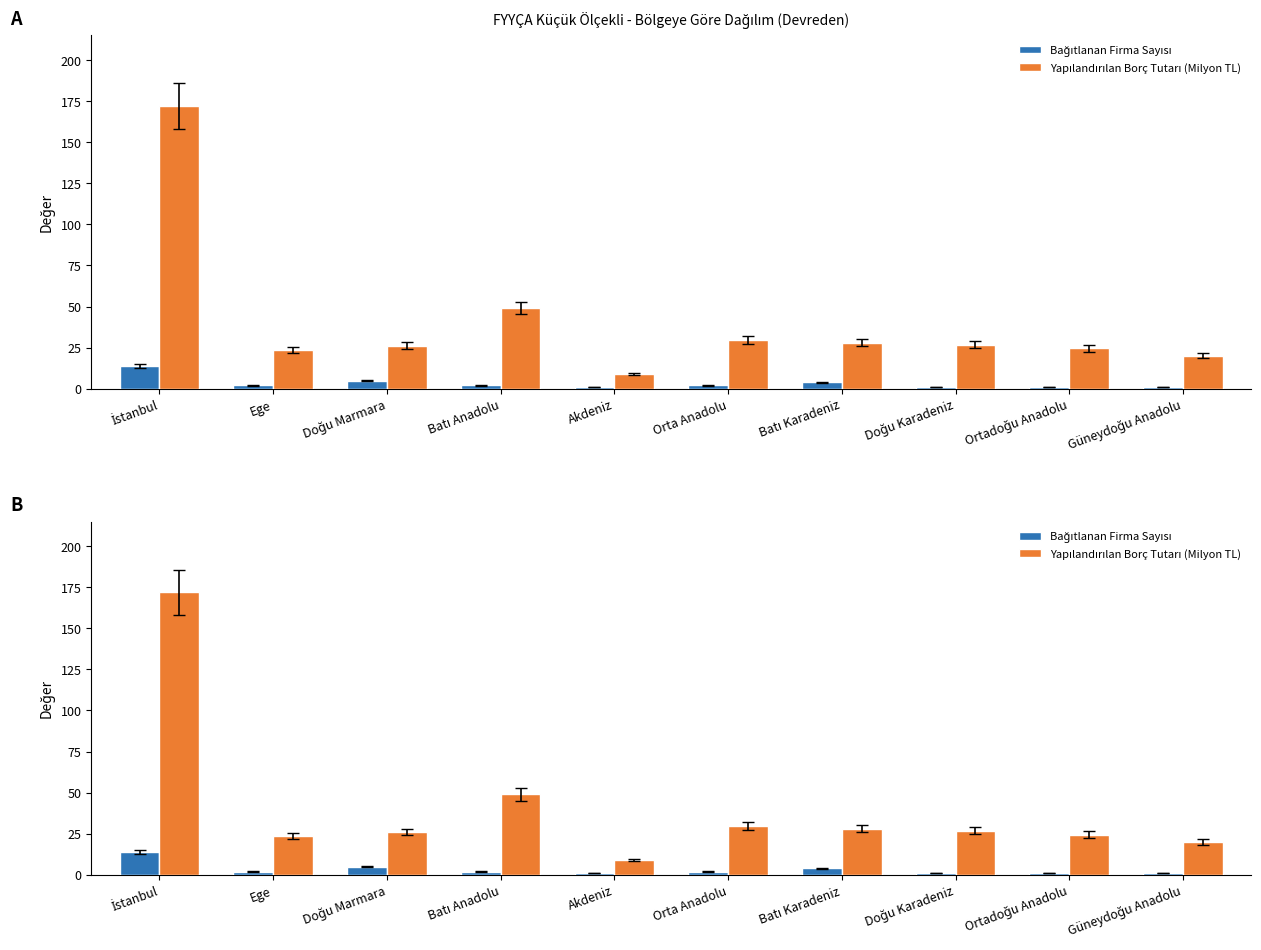

What is the sum of all Bağıtlanan Firma Sayısı values?

33.0